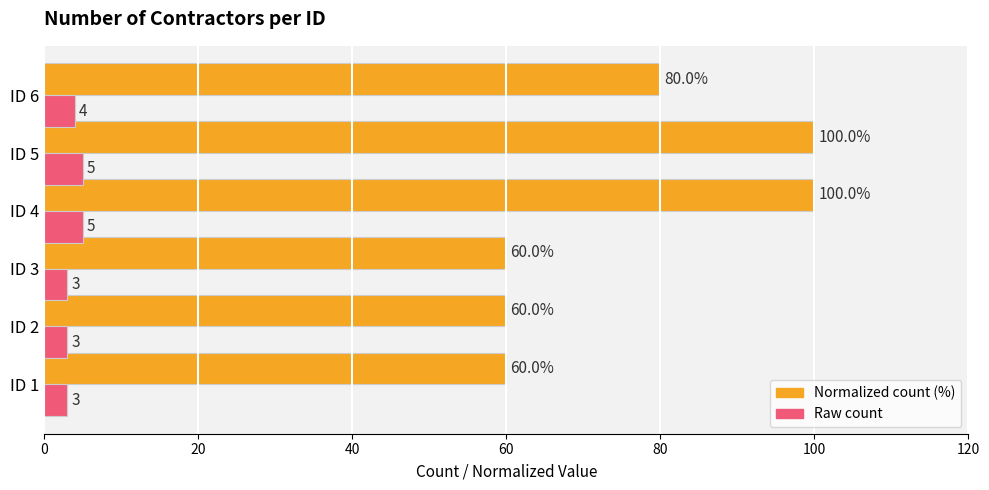

What is the spread (max minus min) of values at ID 3?

57